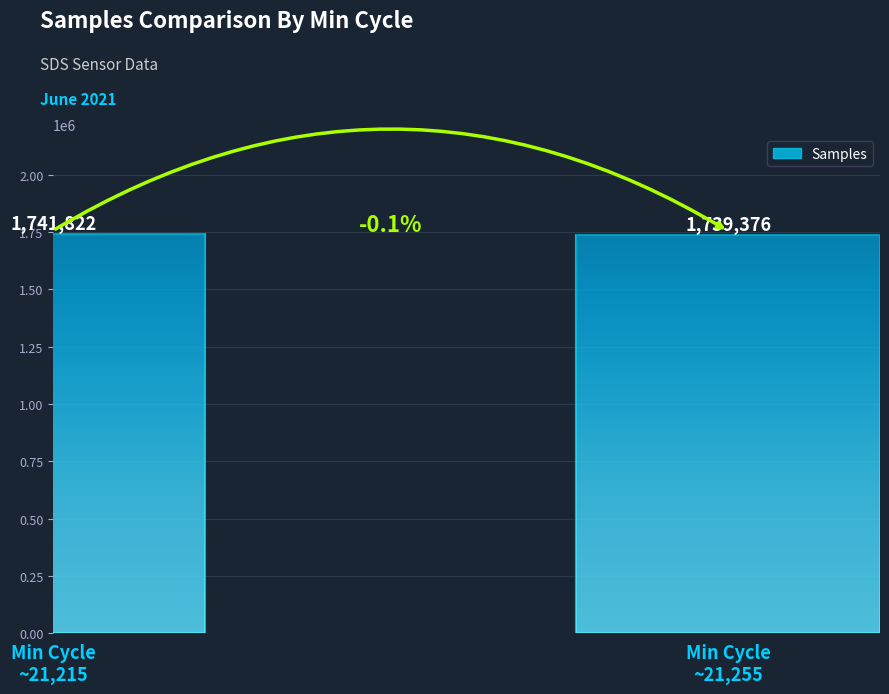

Which has a higher value, Min Cycle
~21,255 or Min Cycle
~21,215?

Min Cycle
~21,215